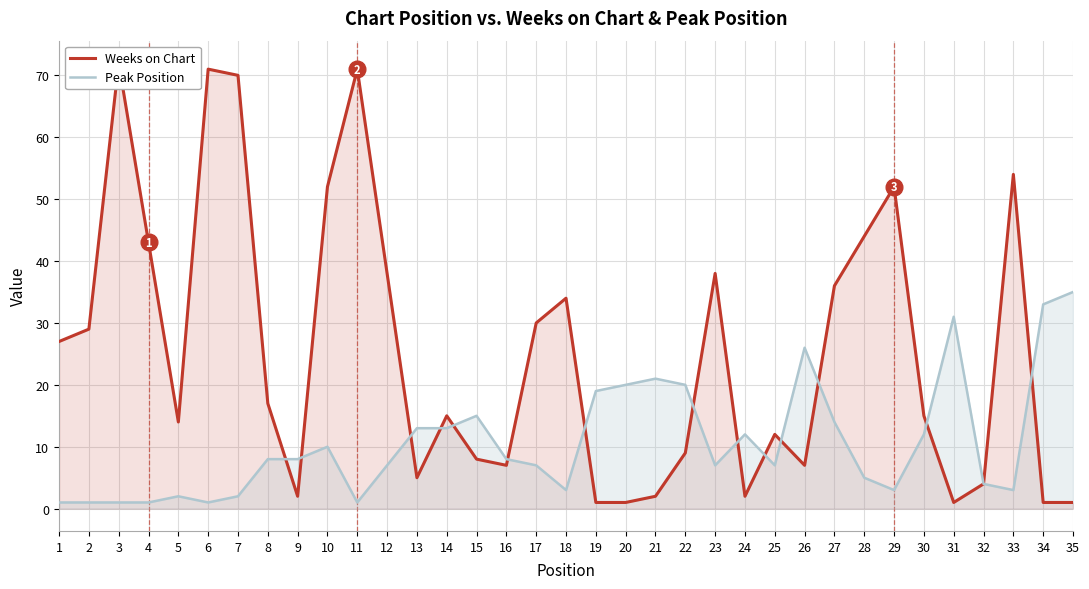

Rank the series by their maximum value, from highest to lowest.

Weeks on Chart, Peak Position